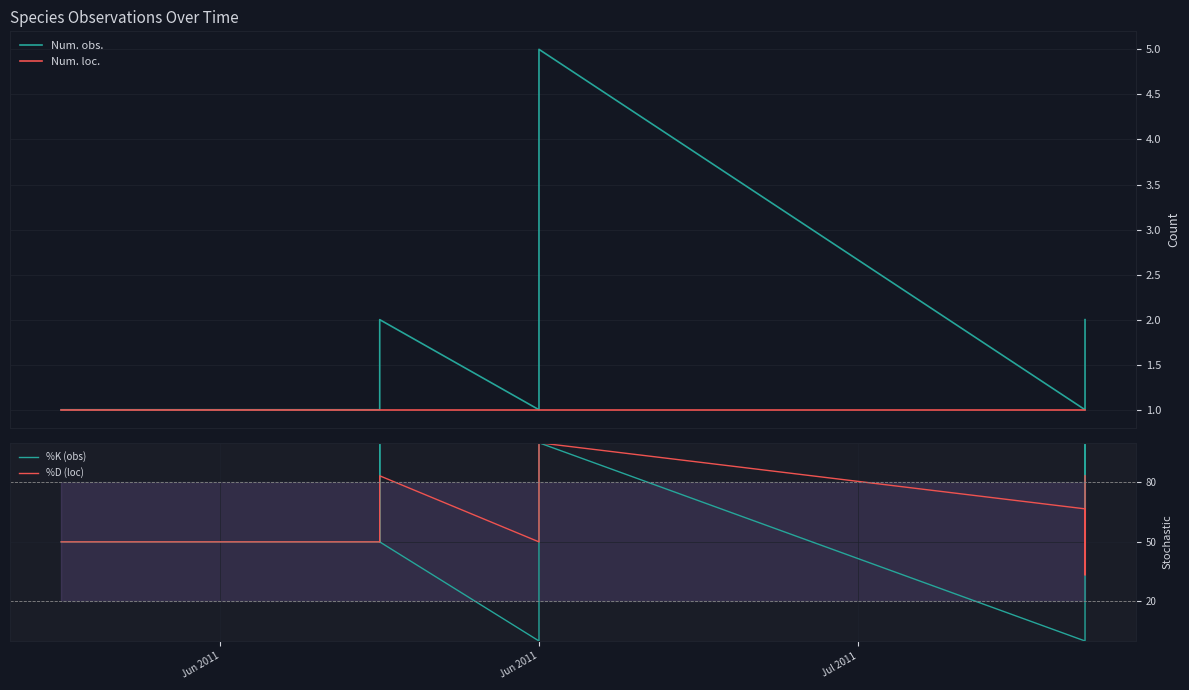

Rank the series at 2011-07-08 from highest to lowest value.

%K (obs), %D (loc), Num. obs., Num. loc.